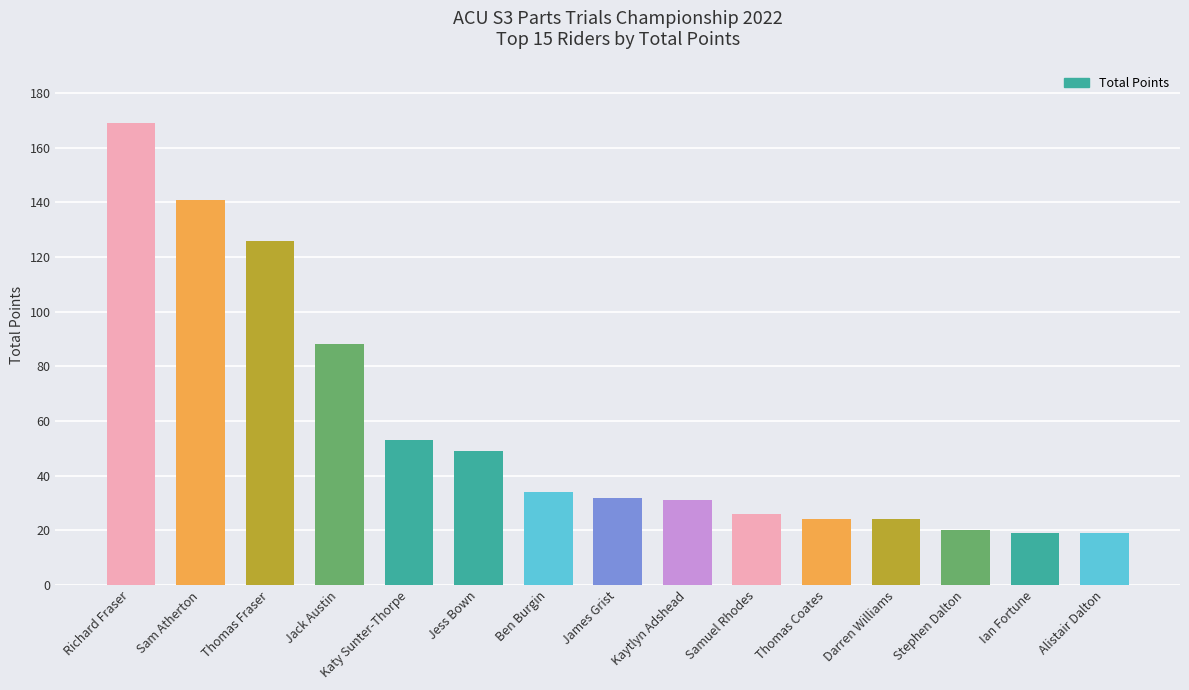

What is the approximate value at Katy Sunter-Thorpe?

53